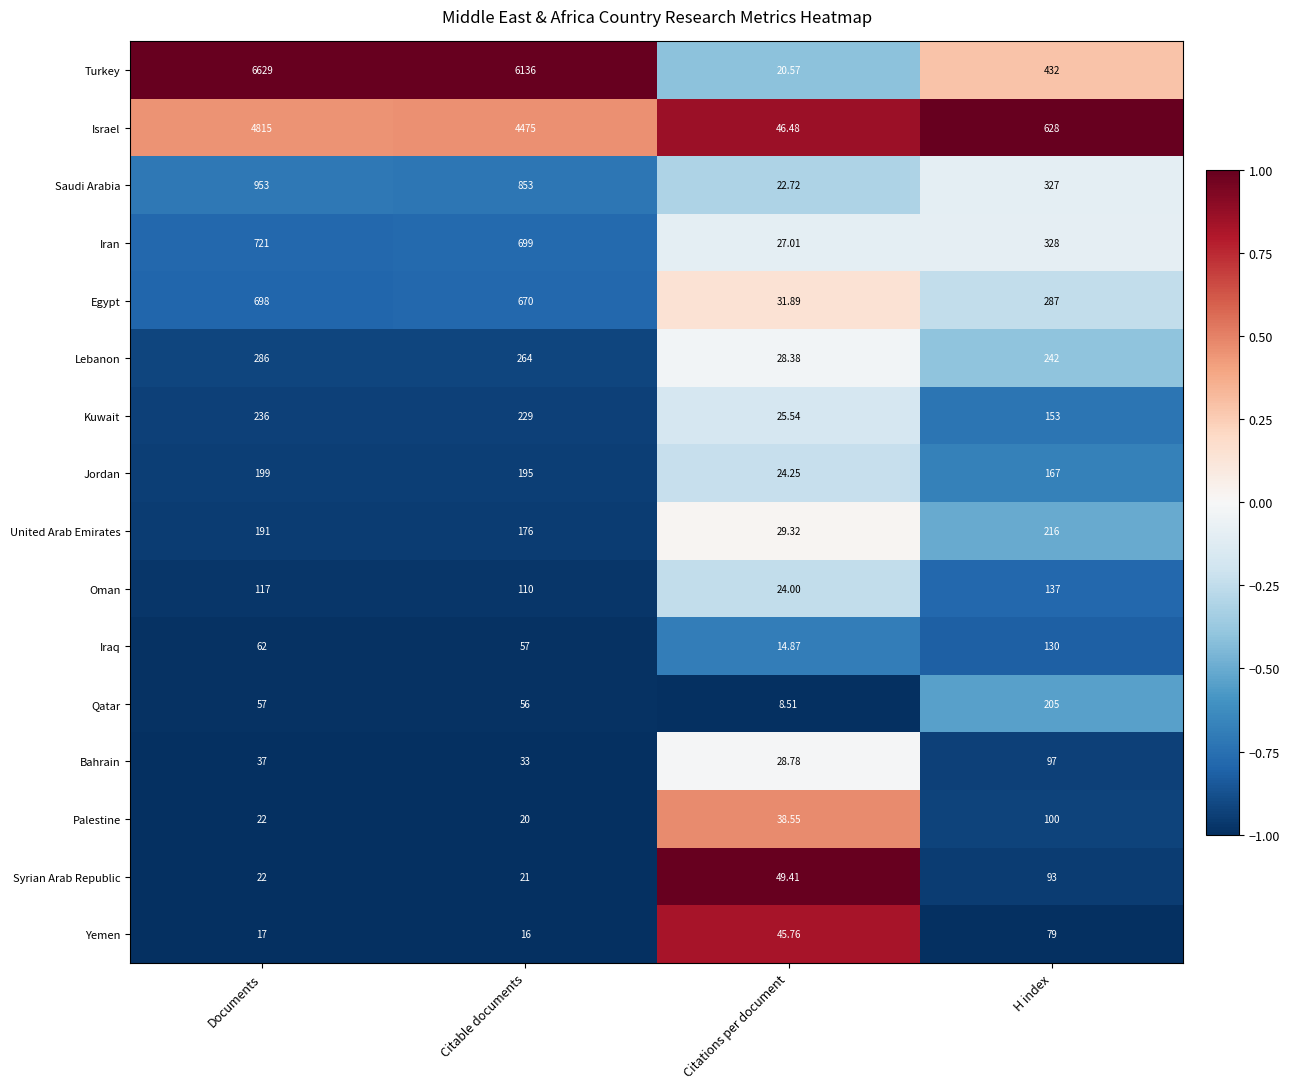

Where is Oman nearest to the value 80?

Citable documents